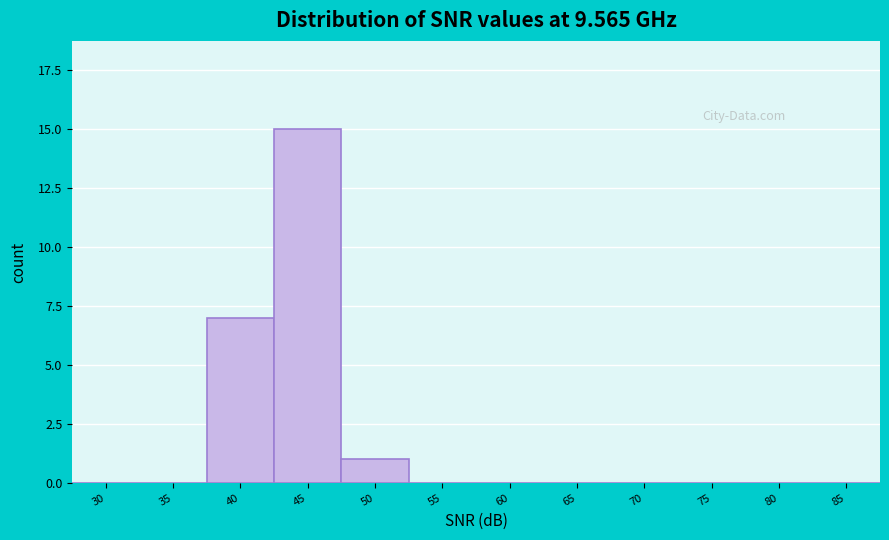

Reading right to left, transcribe all the data shown in this chart.

85=0	80=0	75=0	70=0	65=0	60=0	55=0	50=1	45=15	40=7	35=0	30=0